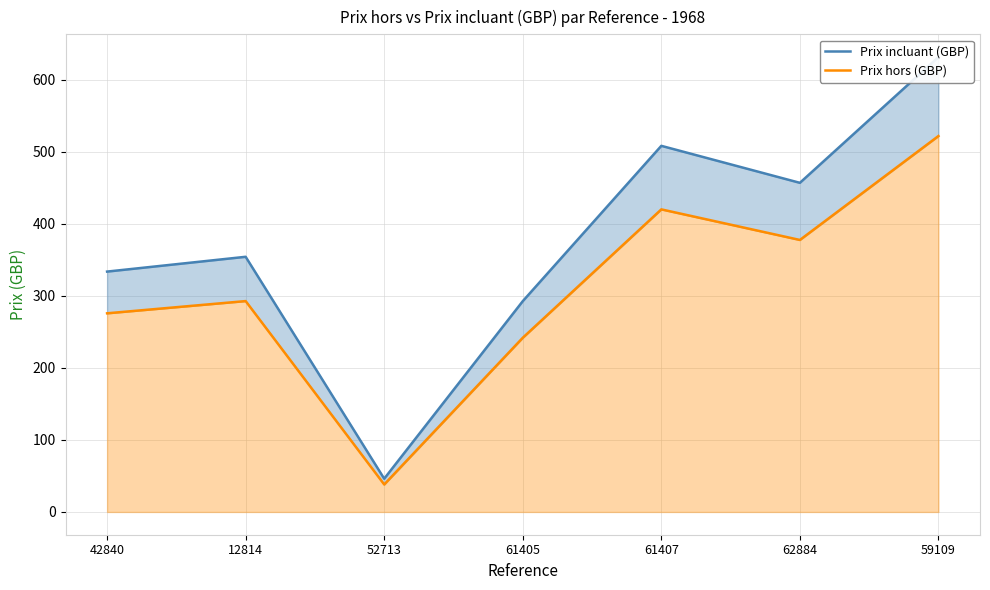

What is the label of the 7th point from the right?

42840